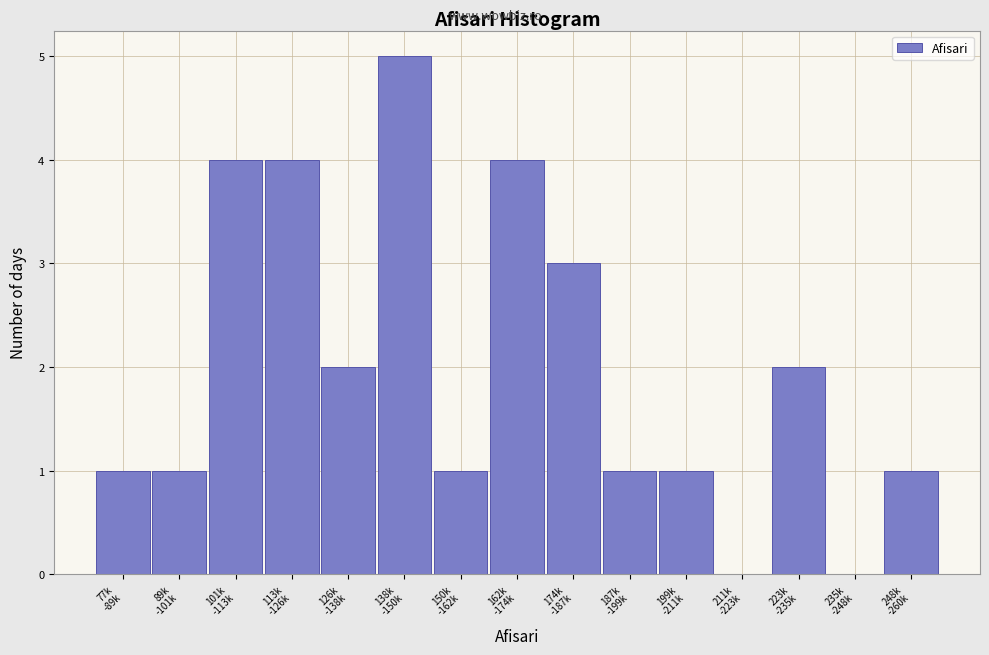

What is the sum of all values?

30